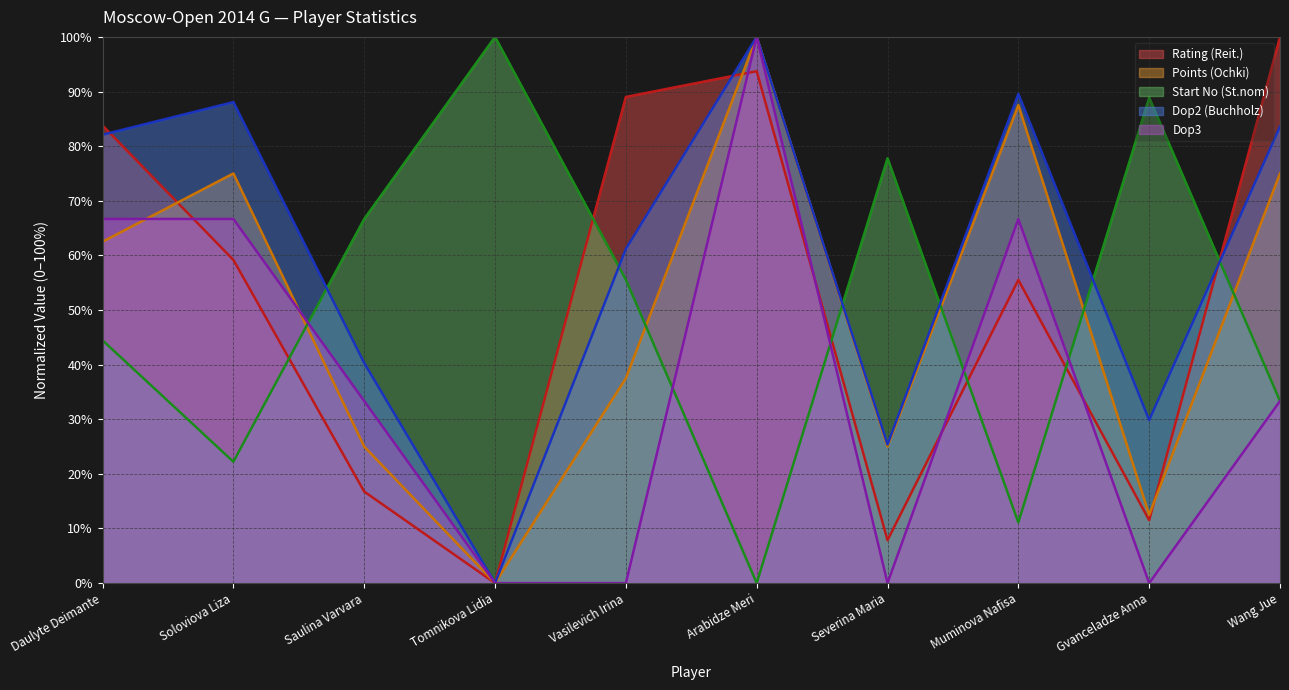

What is the label of the 1st point from the right?

Wang Jue